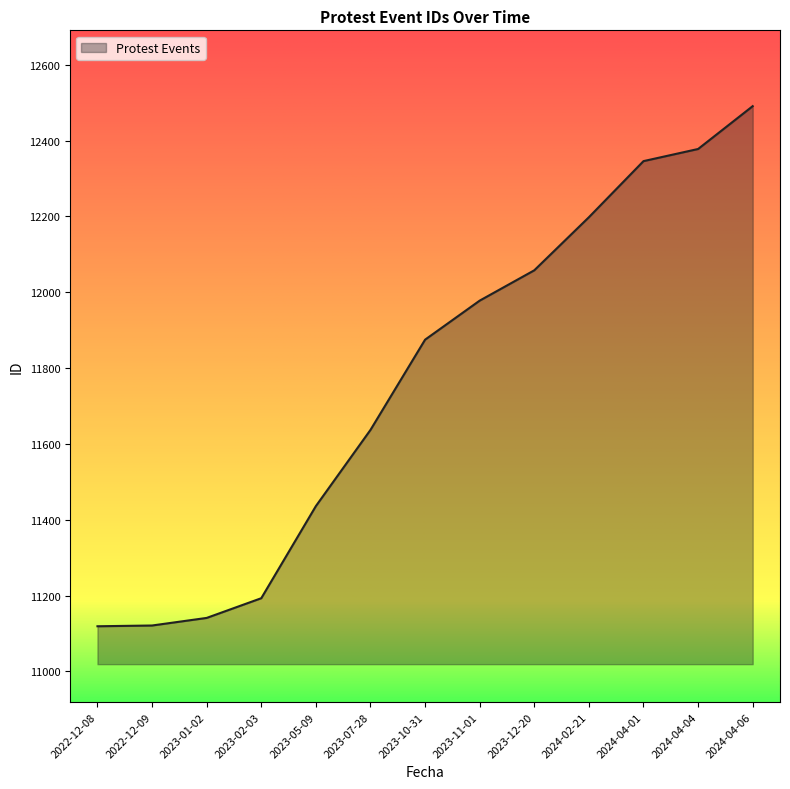

At which category does the chart reach its peak across all series?

2024-04-06